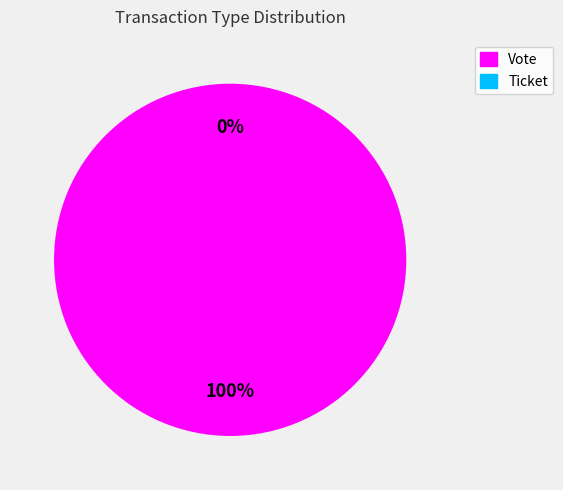

True or false: Vote accounts for 87% of the total.

False